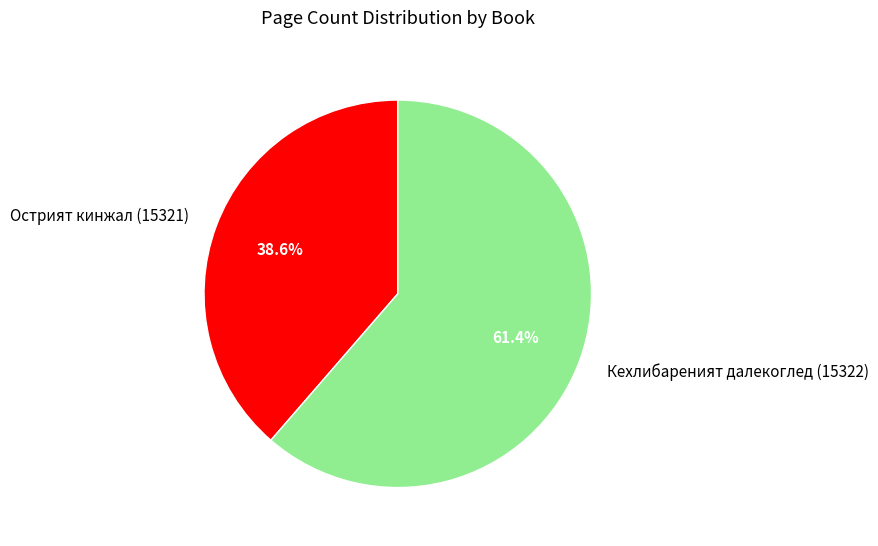

Which has a higher value, Кехлибареният далекоглед (15322) or Острият кинжал (15321)?

Кехлибареният далекоглед (15322)